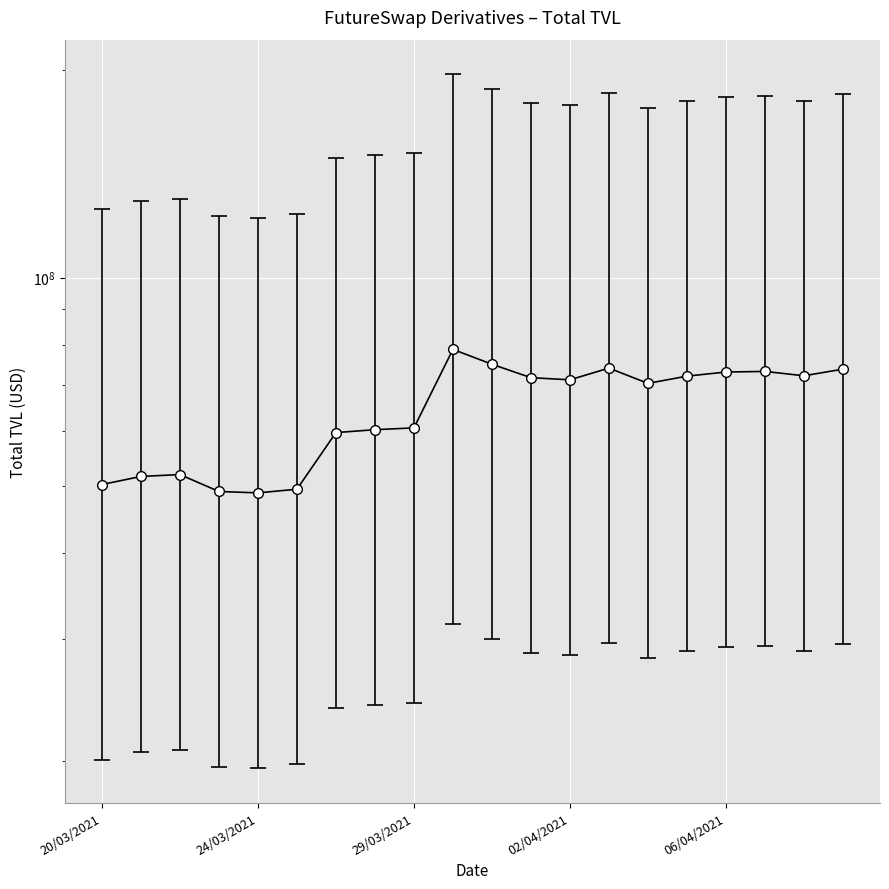

What value does the data have at 24/03/2021?

51563952.0